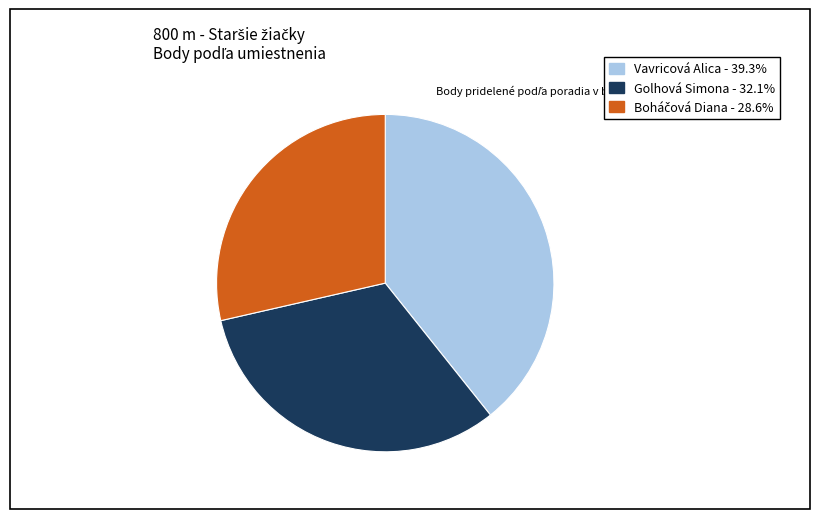

Which category has the biggest portion of the pie?

Vavricová Alica